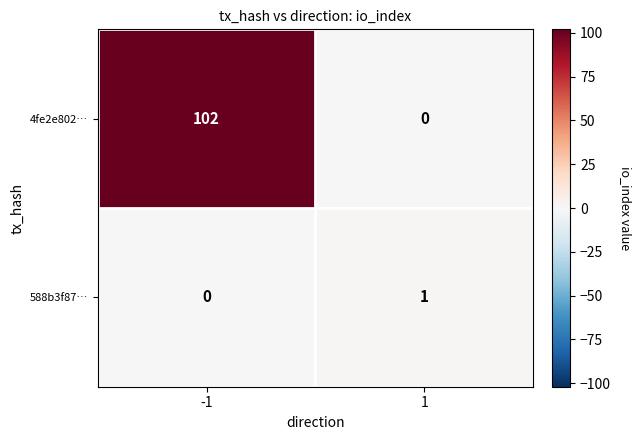

Rank the series by their average value, from lowest to highest.

588b3f87…, 4fe2e802…